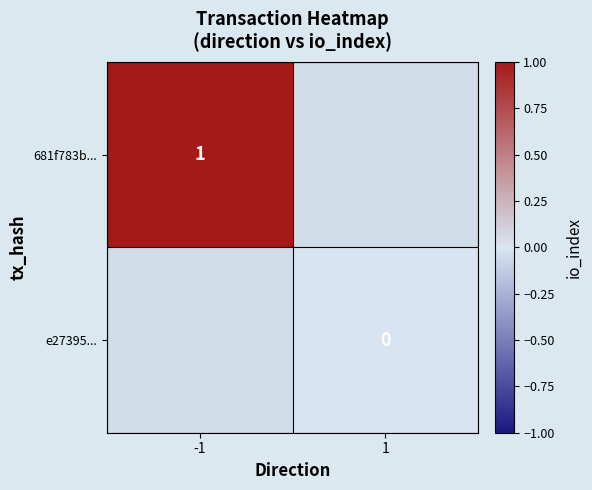

True or false: 681f783b... has a value of 1 at -1.

True